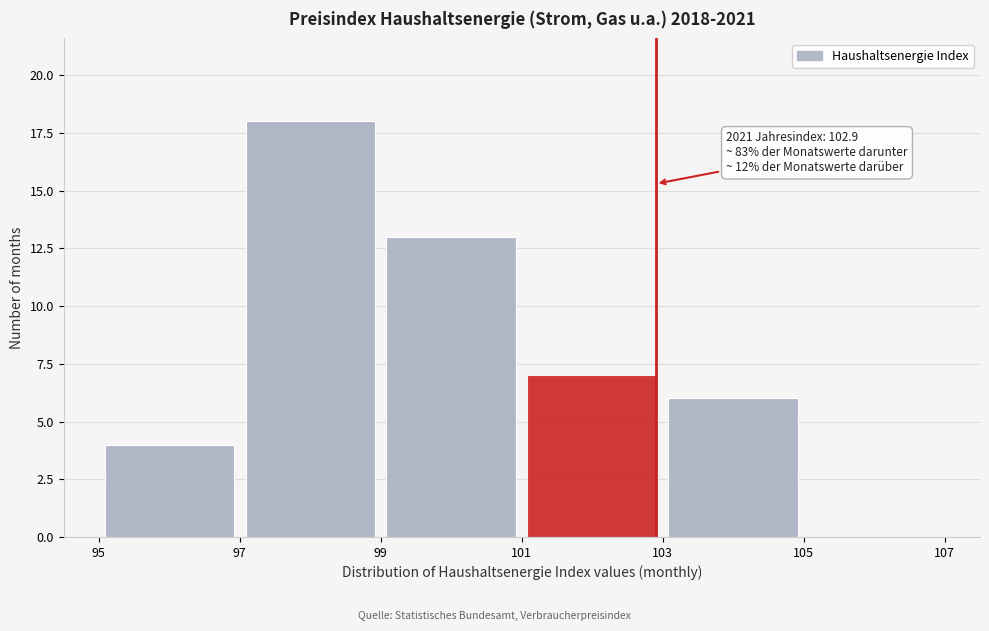

Which range on the x-axis has the tallest bar?

97 to 99